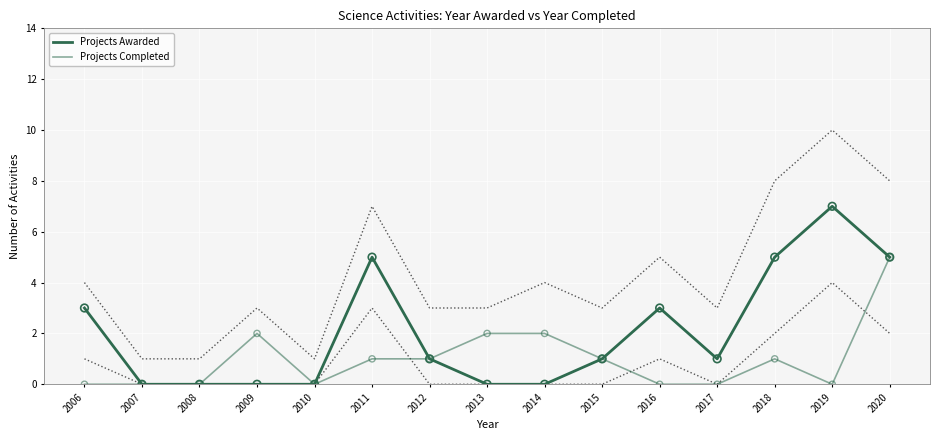

Which series reaches the minimum Y coordinate?

Projects Awarded